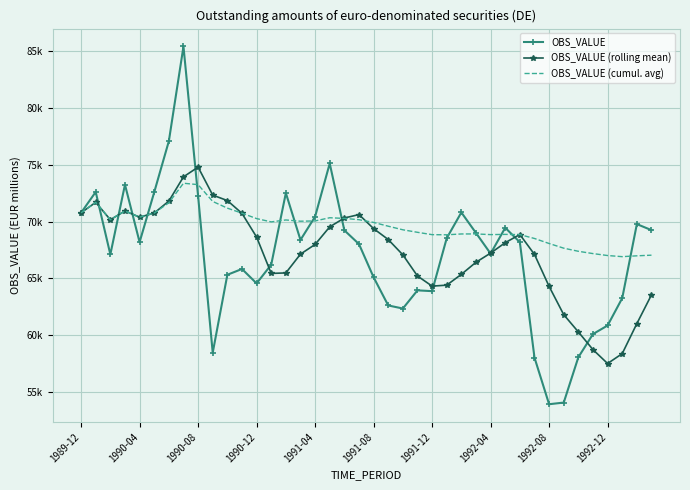

What are all the series names shown in the legend?

OBS_VALUE, OBS_VALUE (rolling mean), OBS_VALUE (cumul. avg)